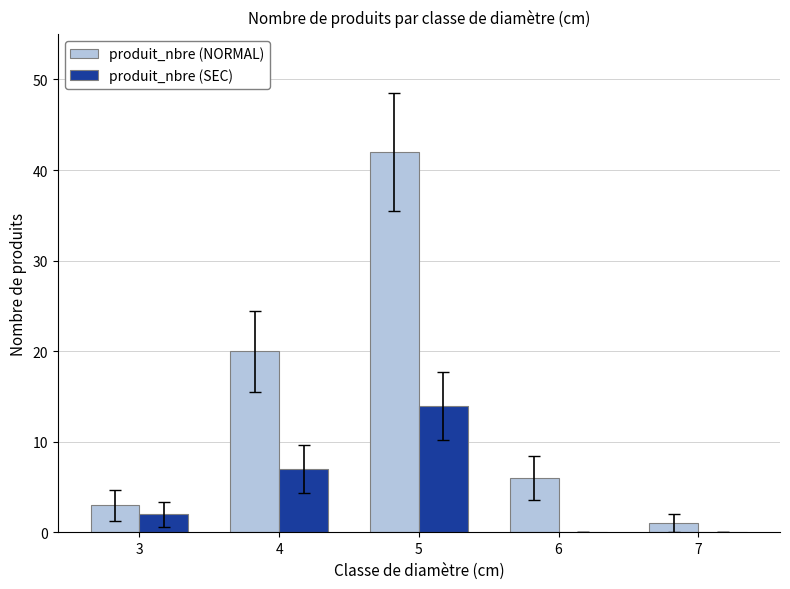

The produit_nbre (SEC) series shows 7 at 4. True or false?

True